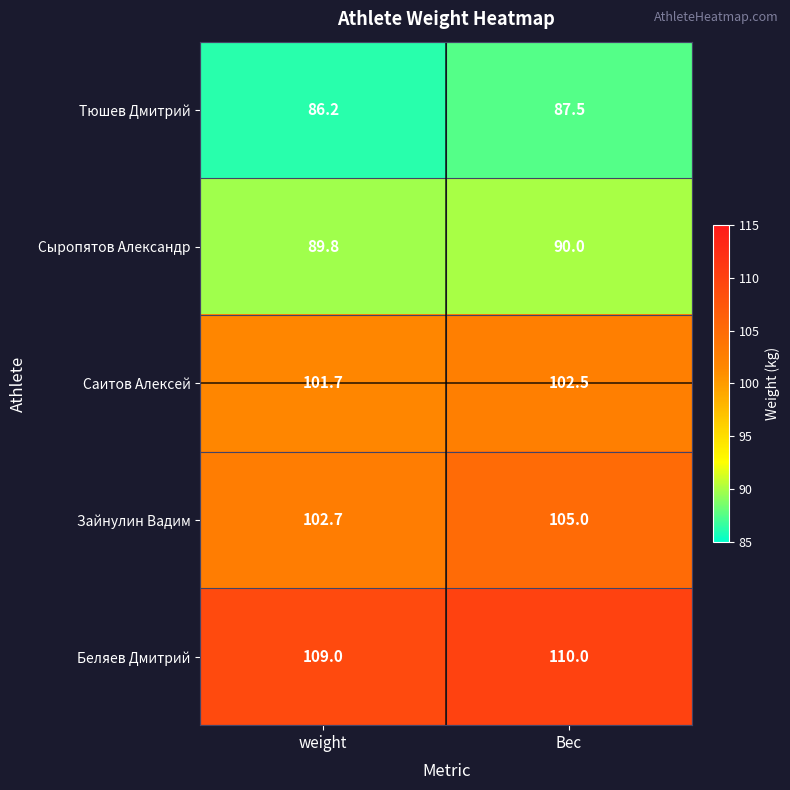

List the series in order of their peak value, lowest first.

Тюшев Дмитрий, Сыропятов Александр, Саитов Алексей, Зайнулин Вадим, Беляев Дмитрий